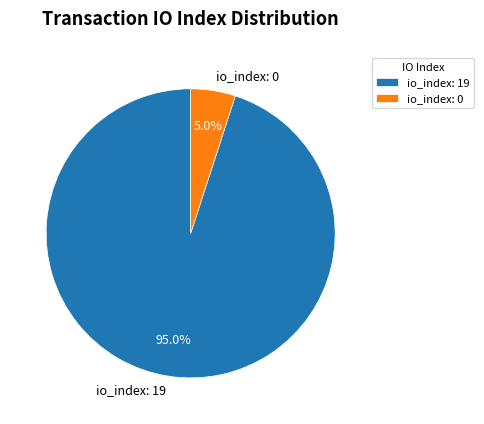

What is the ratio of the value at io_index: 19 to the value at io_index: 0?

19.0